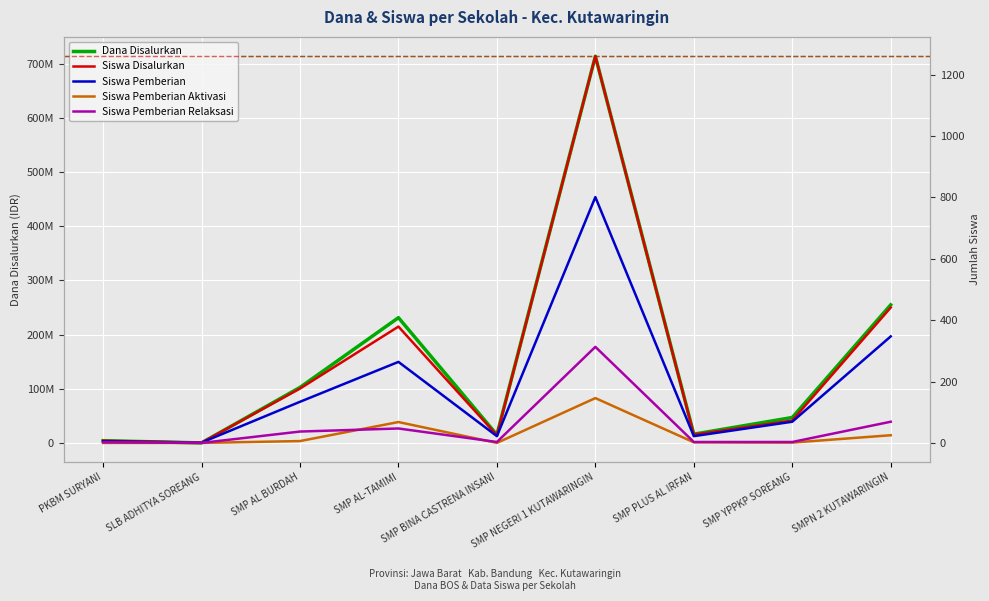

At SMP AL BURDAH, list the series in order from largest to smallest.

Dana Disalurkan, Siswa Disalurkan, Siswa Pemberian, Siswa Pemberian Relaksasi, Siswa Pemberian Aktivasi